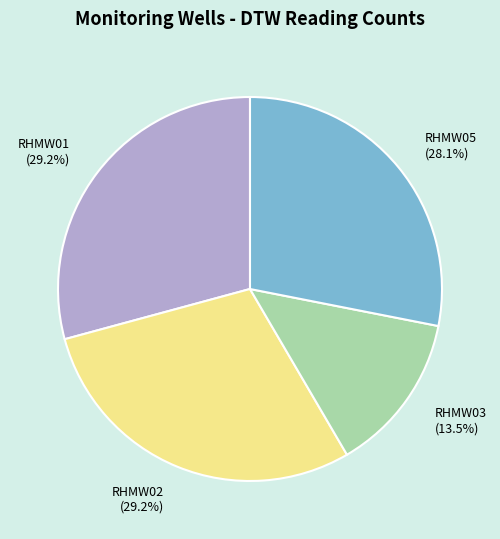

Does any single category account for the majority?

No